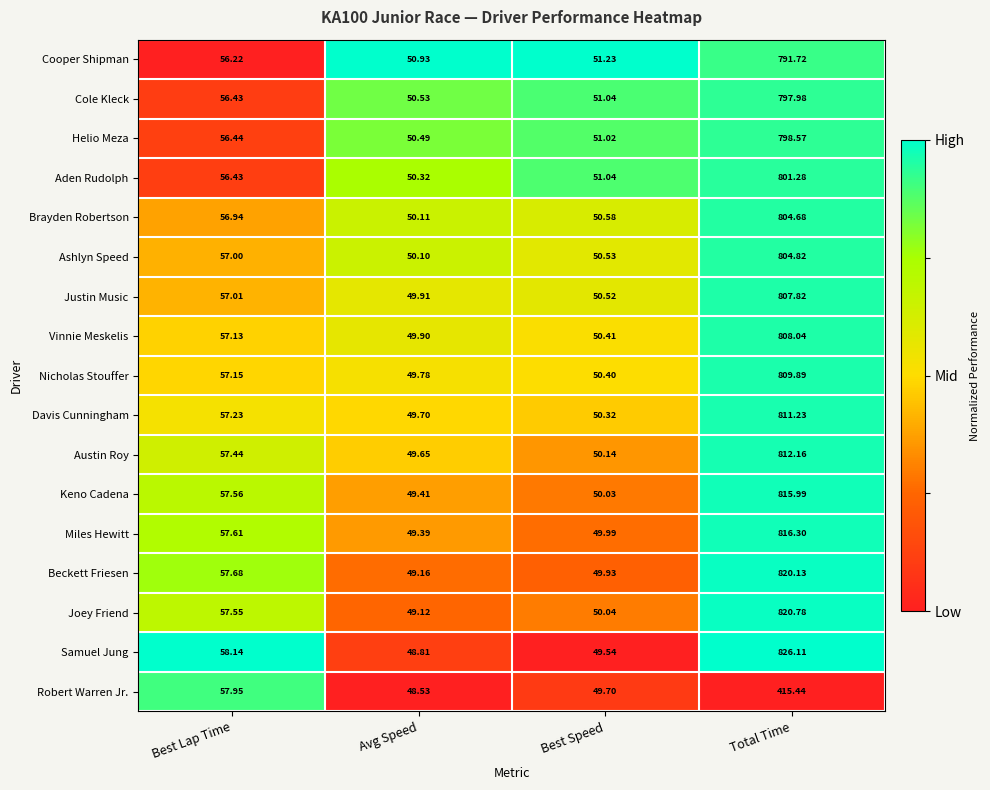

How many distinct data groups are displayed?

17